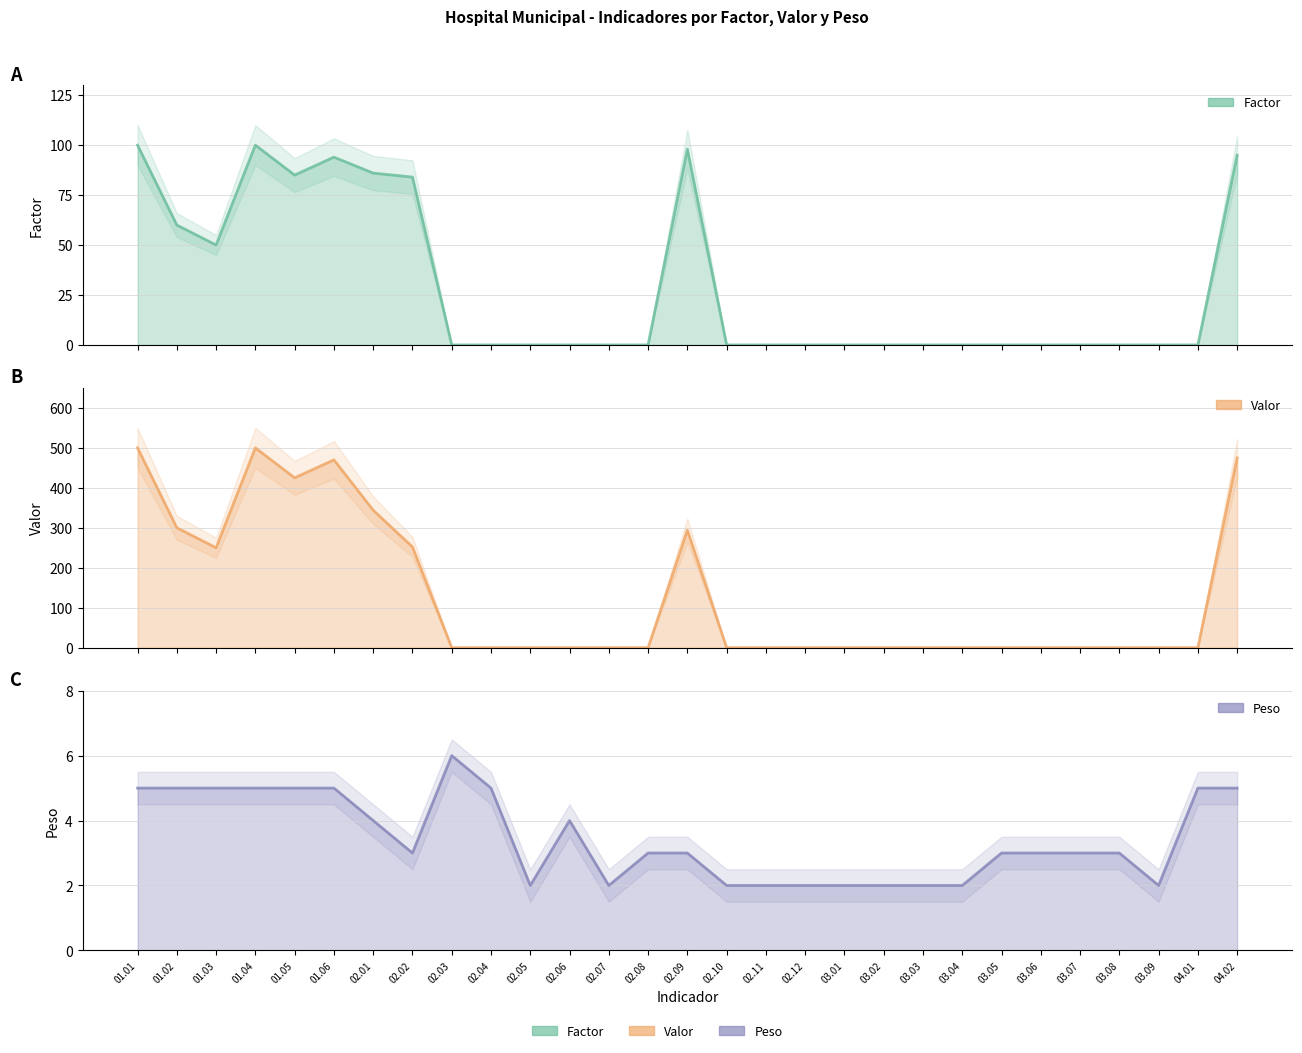

At how many categories does at least one series exceed 449?

4